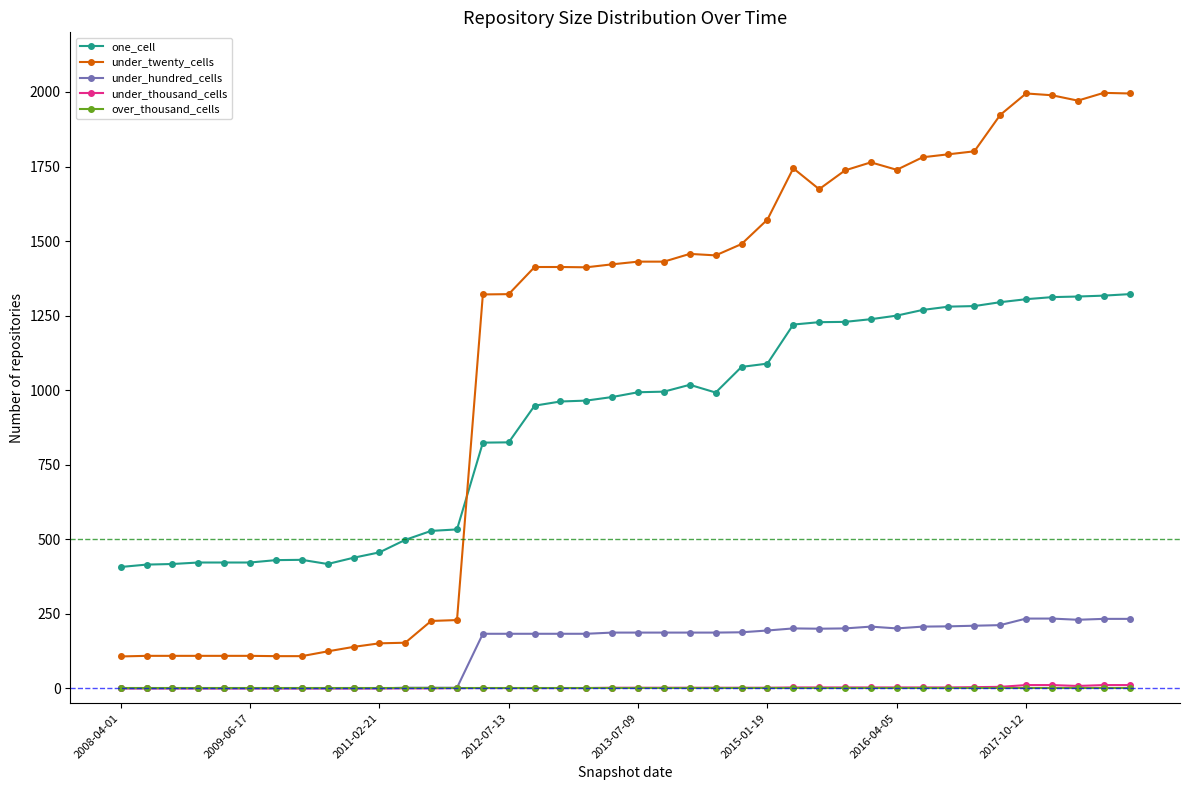

True or false: under_thousand_cells and one_cell cross at least once.

False